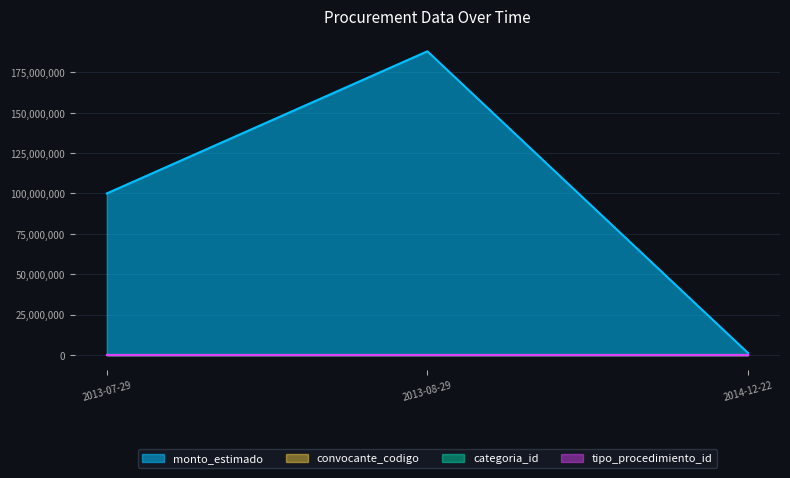

Reading left to right, transcribe all the data shown in this chart.

monto_estimado: 100000000	188040000	1200000
categoria_id: 30	39	34
tipo_procedimiento_id: 1	3	1
convocante_codigo: 306	322	306